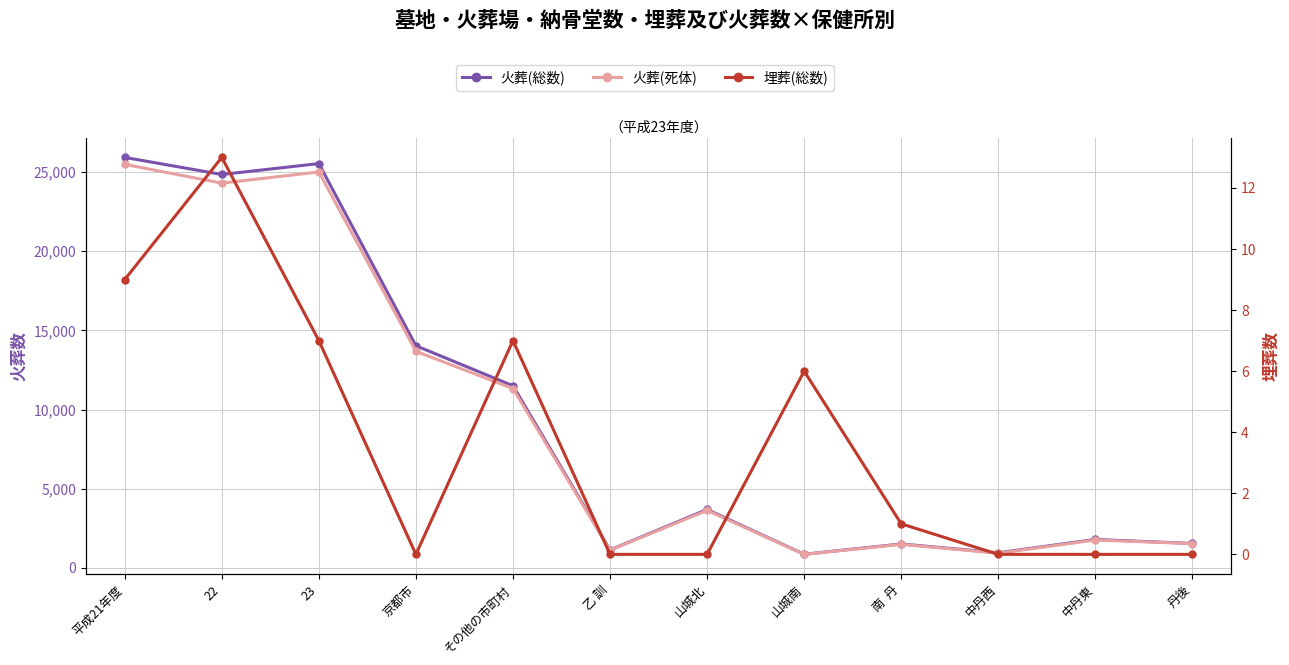

Which series changed the most between 京都市 and 中丹西?

火葬(総数)